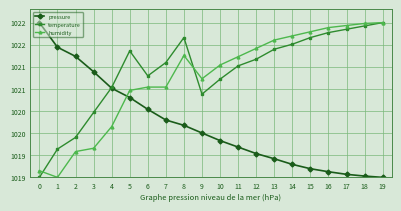

What are all the series names shown in the legend?

pressure, temperature, humidity